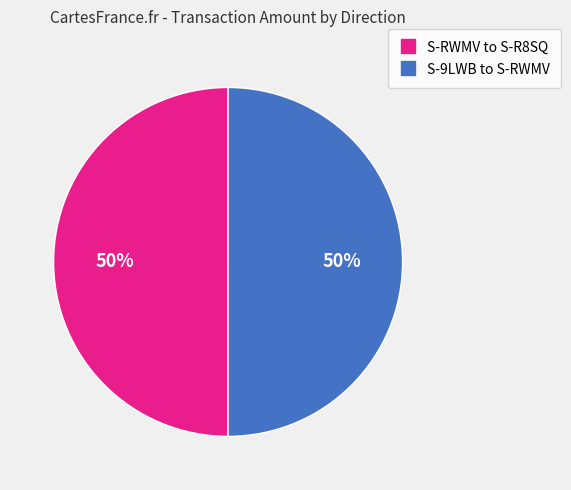

To the nearest percent, what is the average slice percentage?

50%